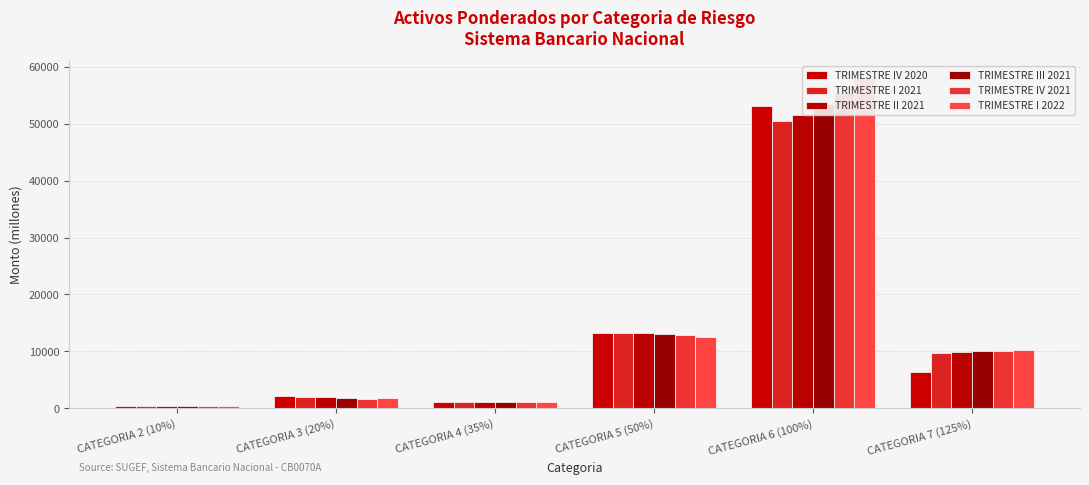

What are all the series names shown in the legend?

TRIMESTRE IV 2020, TRIMESTRE I 2021, TRIMESTRE II 2021, TRIMESTRE III 2021, TRIMESTRE IV 2021, TRIMESTRE I 2022